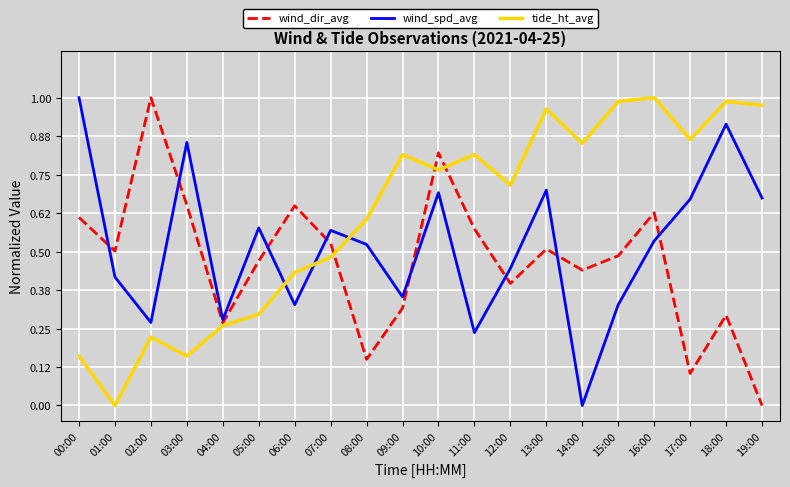

Does the chart display data point markers on the line(s)?

No